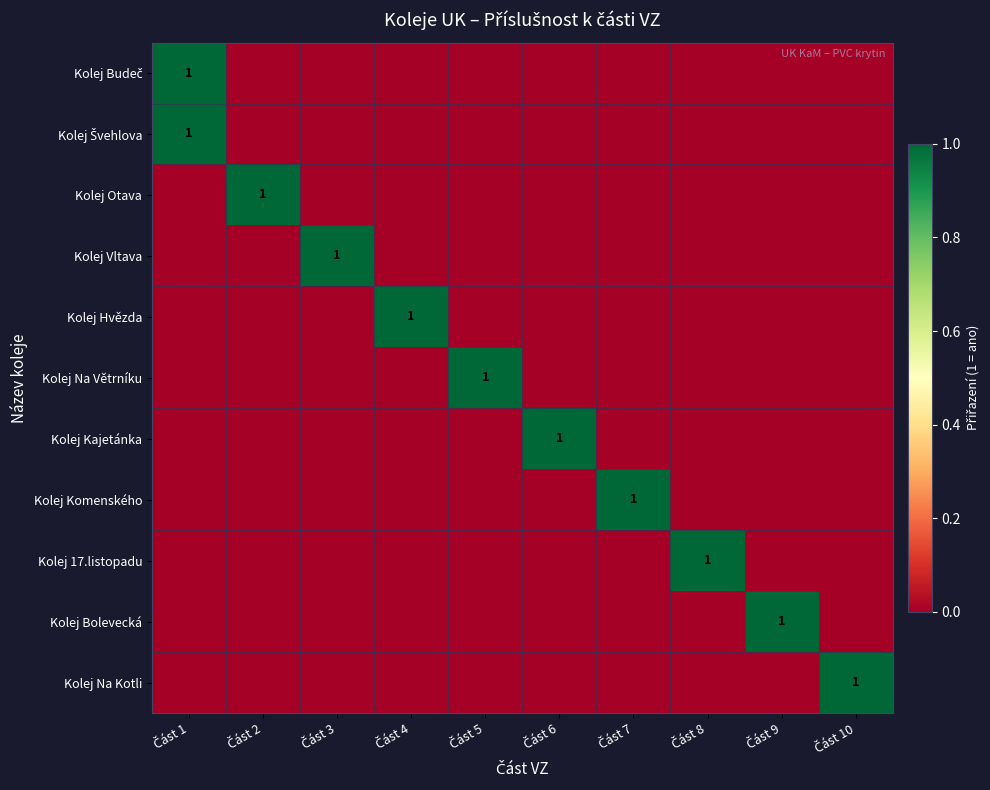

The Kolej Na Větrníku series shows -1 at Část 1. True or false?

False